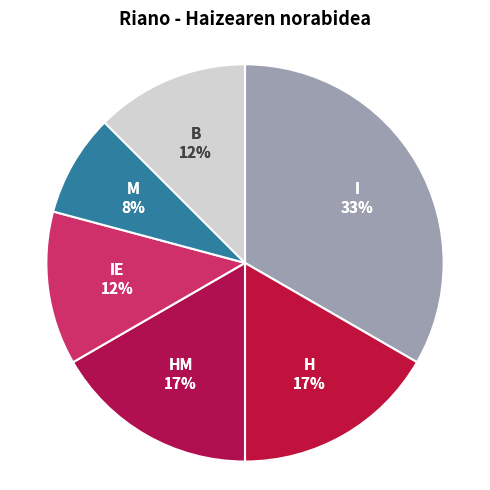

Count the number of slices in the pie.

6